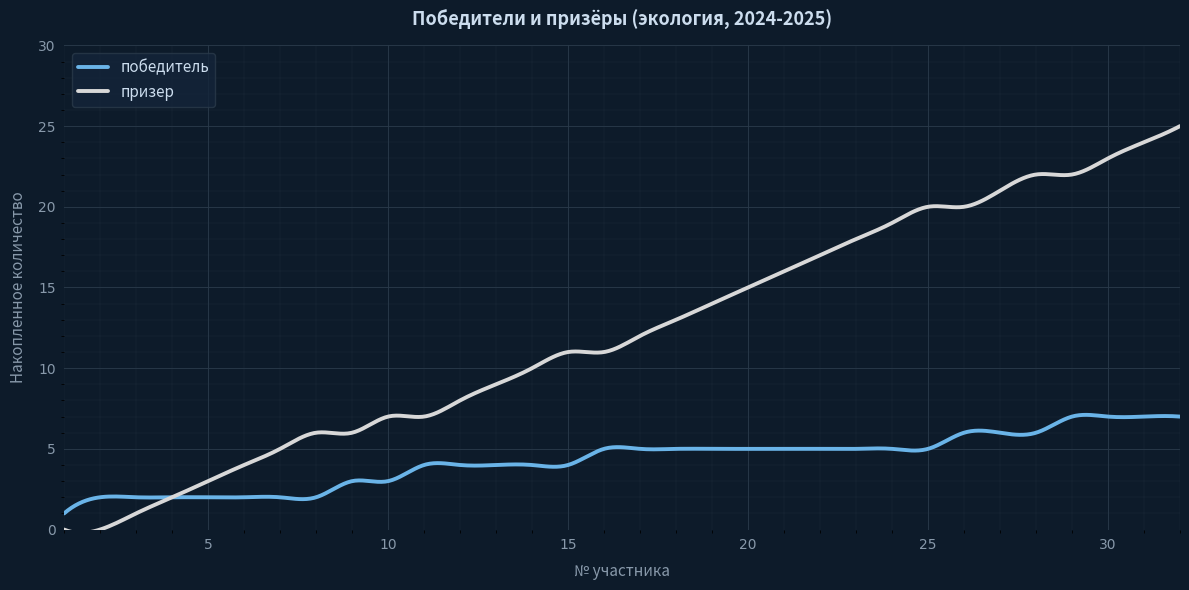

Rank the series by their maximum value, from highest to lowest.

призер, победитель